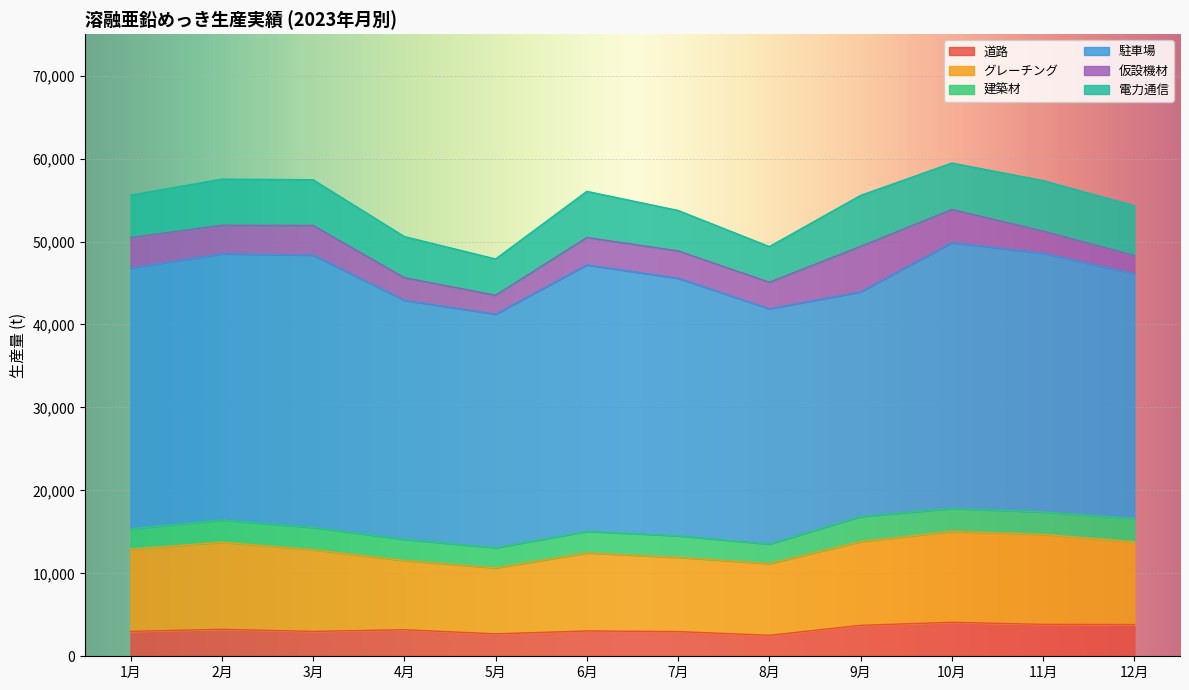

What is the greatest value displayed?

32839